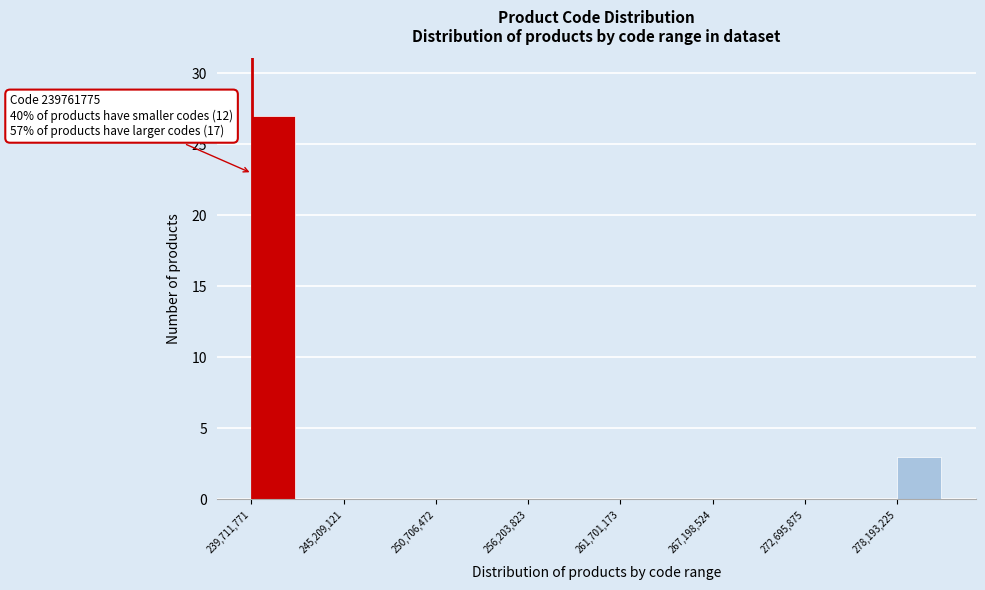

Around what value on the x-axis is the tallest bar? Give the approximate position of its centre, as read against the axis.

241000000